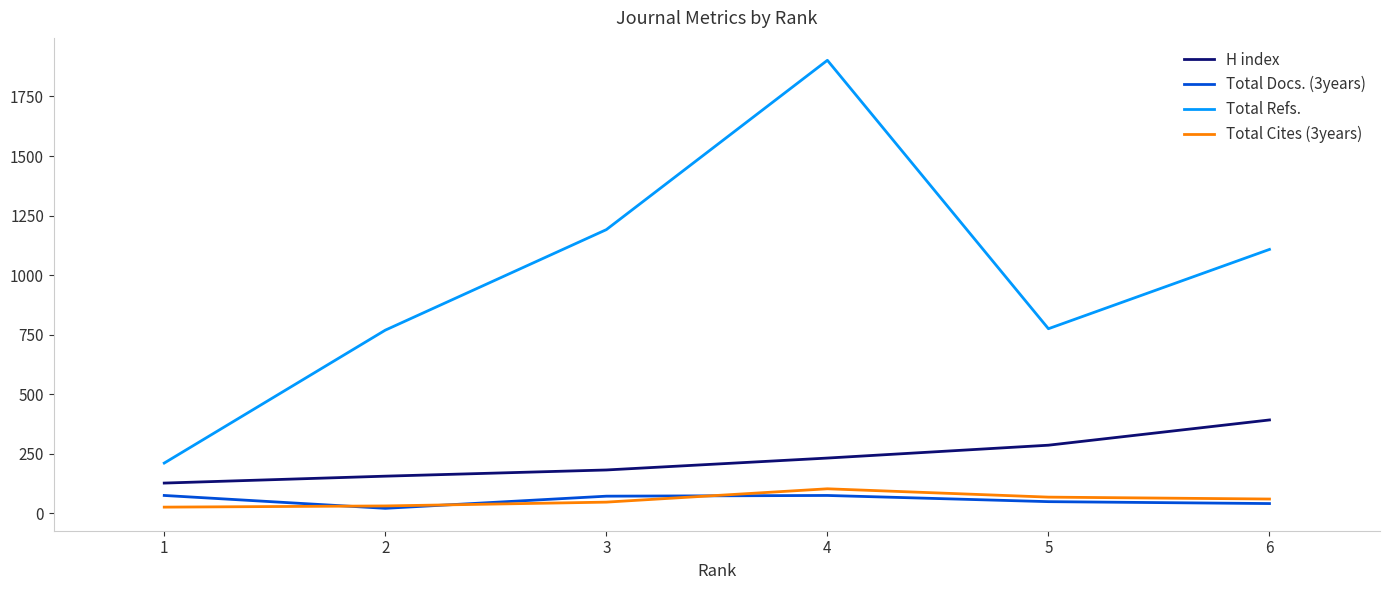

Which series has the widest spread of values?

Total Refs.